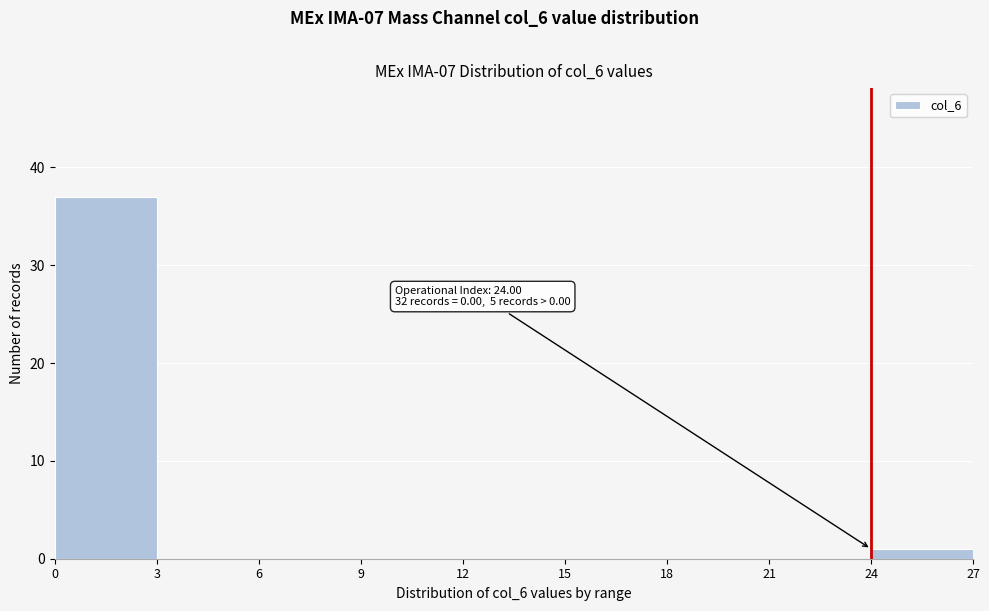

Which range on the x-axis has the tallest bar?

0 to 3